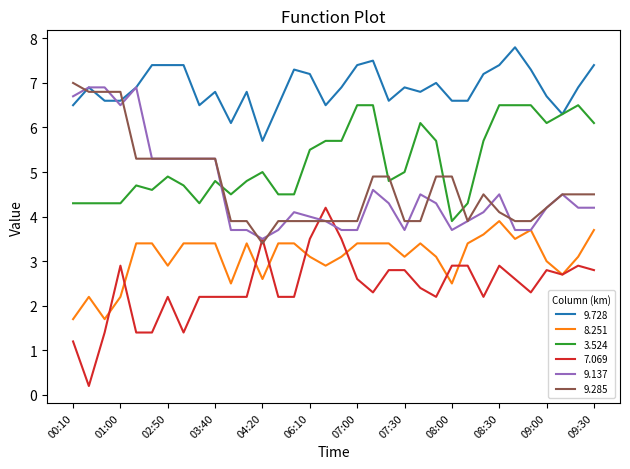

Which series has the largest total across all categories?

9.728